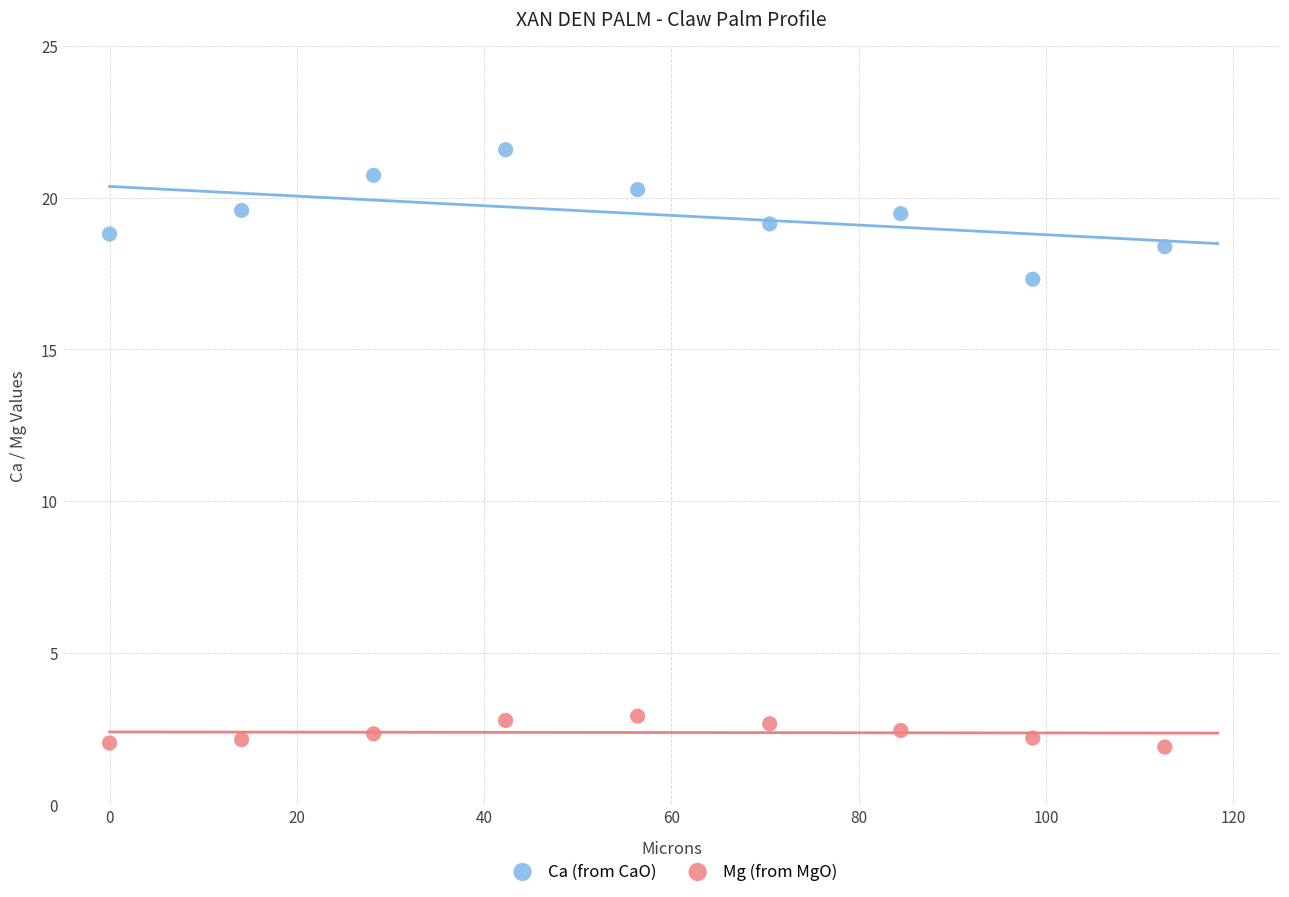

Across all data points, what is the range of Y values (max minus min)?

19.7